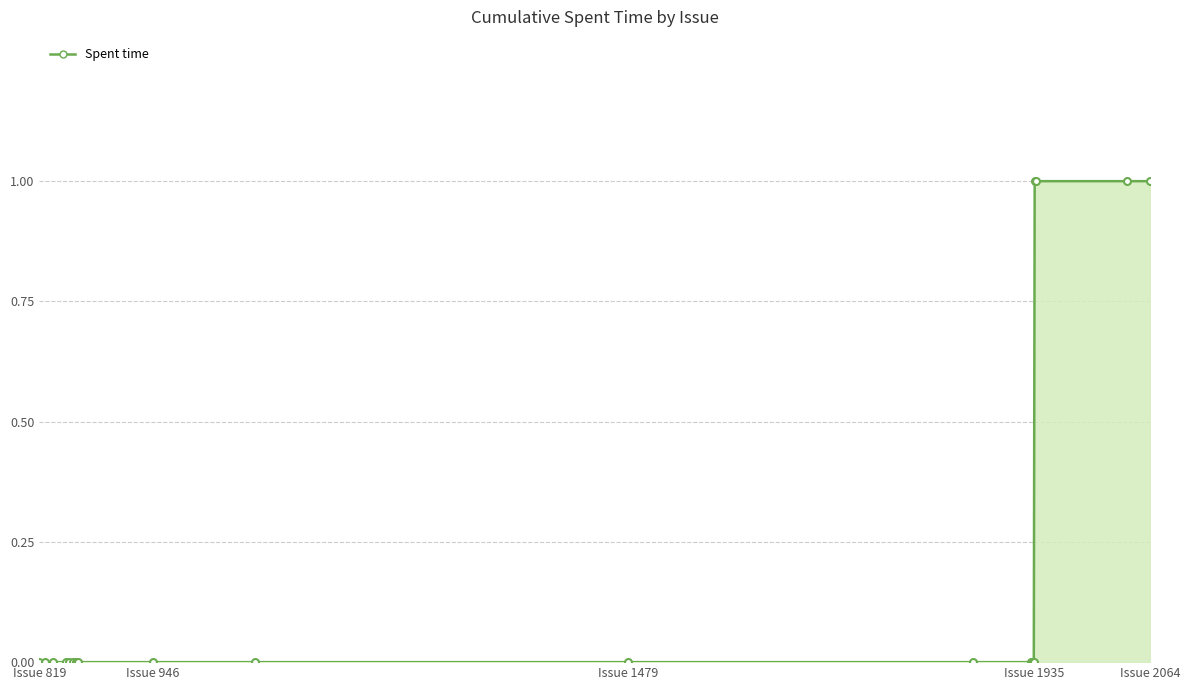

Reading right to left, transcribe all the data shown in this chart.

1	1	1	1	0	0	0	0	0	0	0	0	0	0	0	0	0	0	0	0